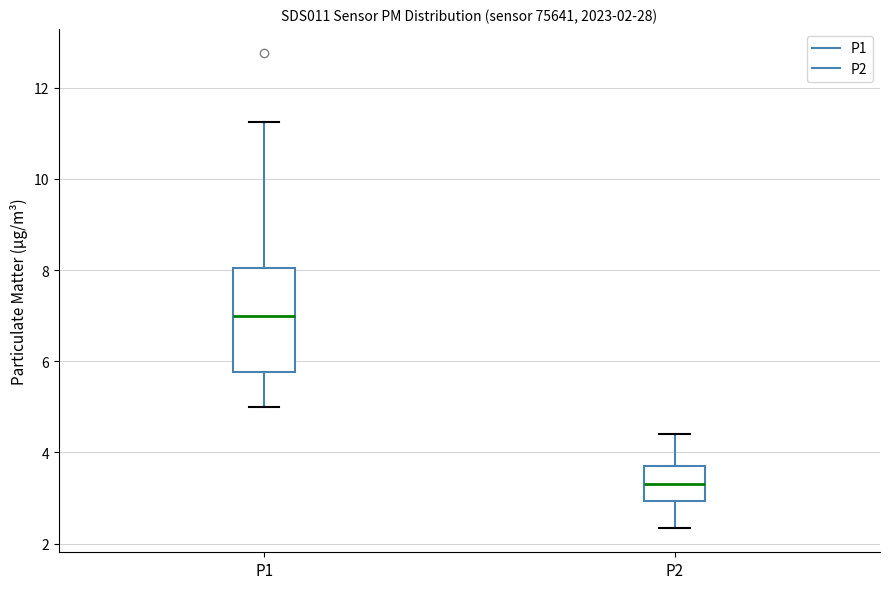

Which box's median line is the highest?

P1